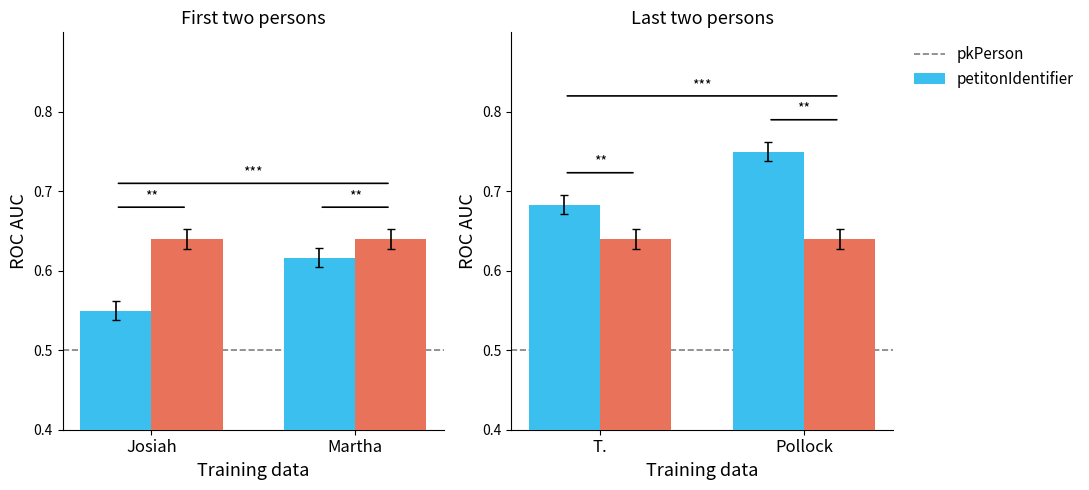

What is the minimum value shown in the chart?

0.6